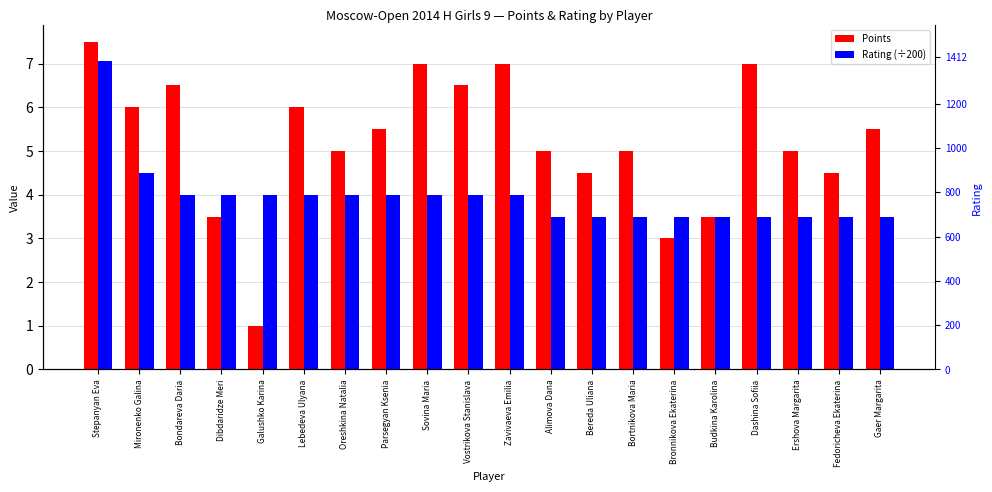

What is the label of the 8th bar from the left?

Parsegyan Ksenia